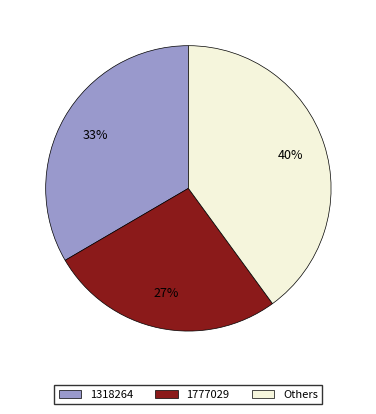

Does any single category account for the majority?

No